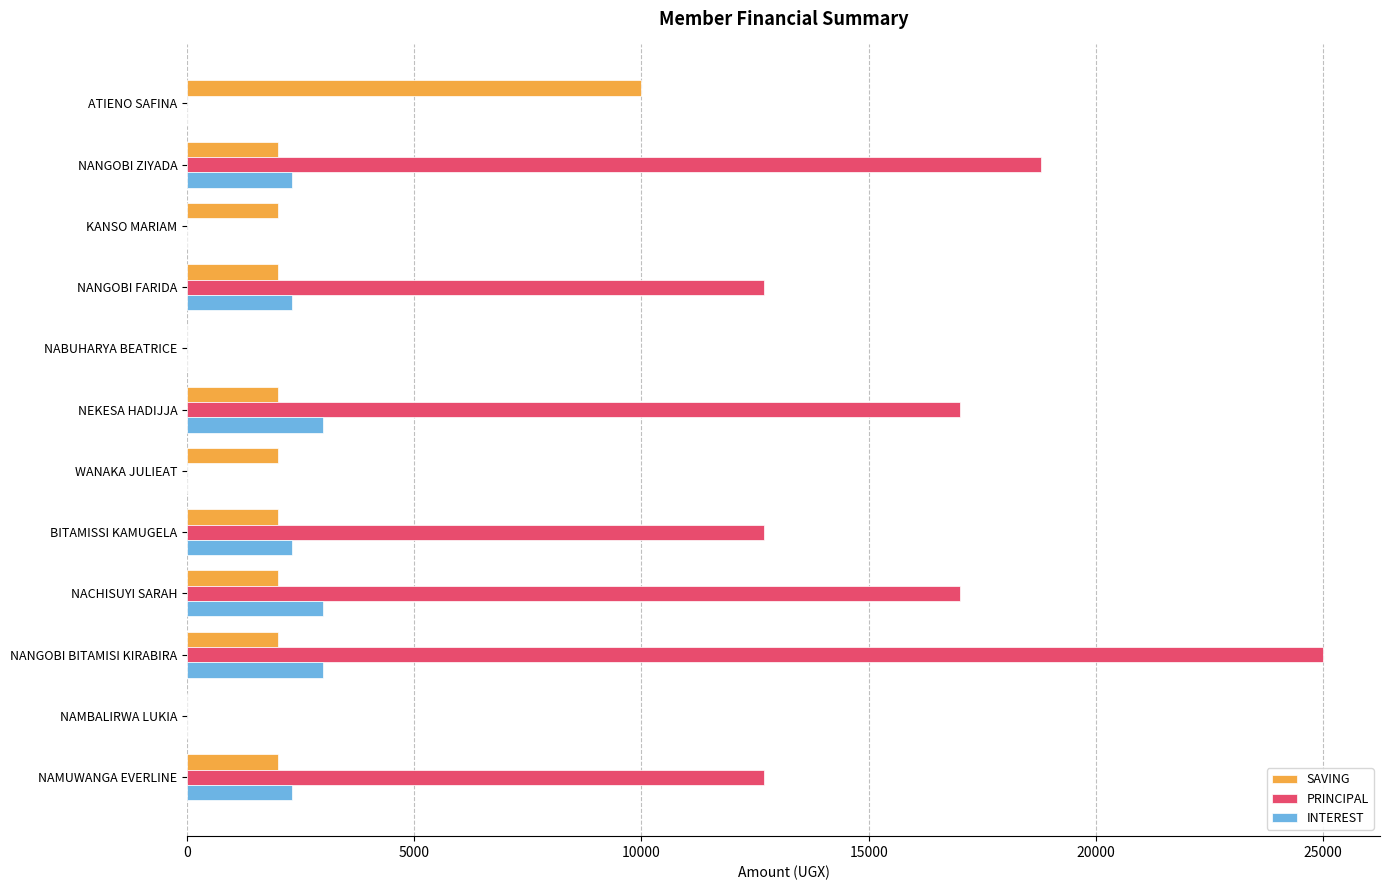

The value of INTEREST at NABUHARYA BEATRICE is 0. True or false?

True